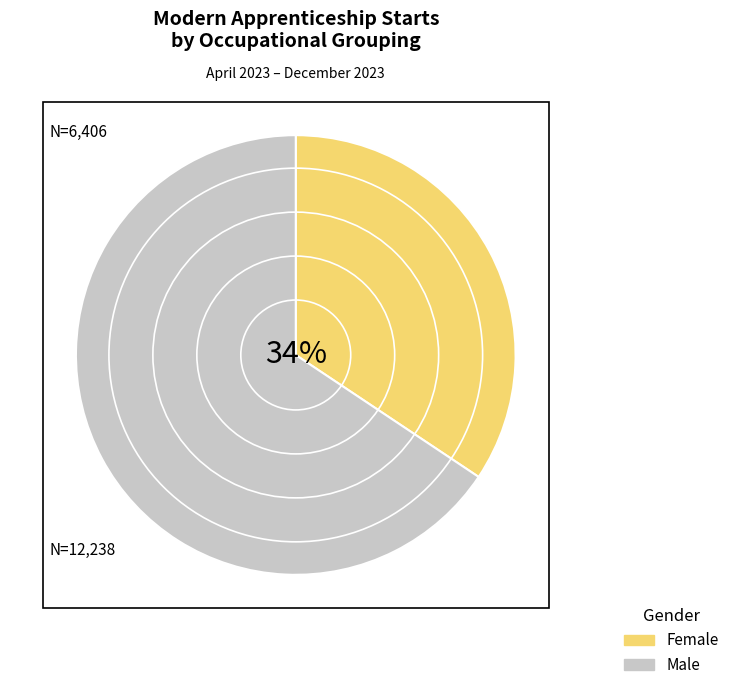

To the nearest percent, what is the average slice percentage?

50%